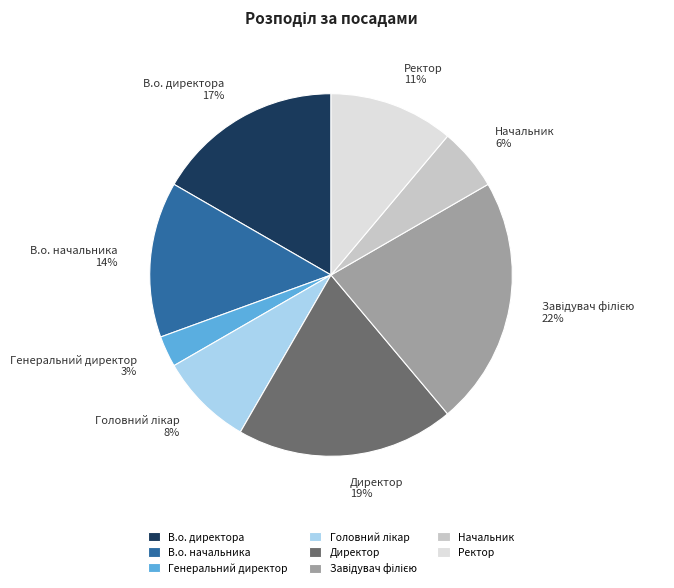

What is the smallest slice in the pie chart?

Генеральний директор